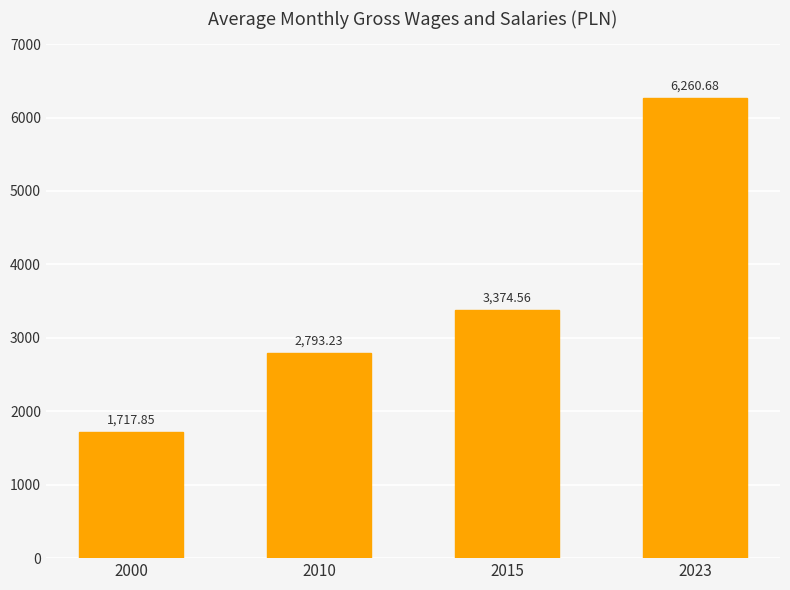

The value at 2010 is 4746.8. True or false?

False